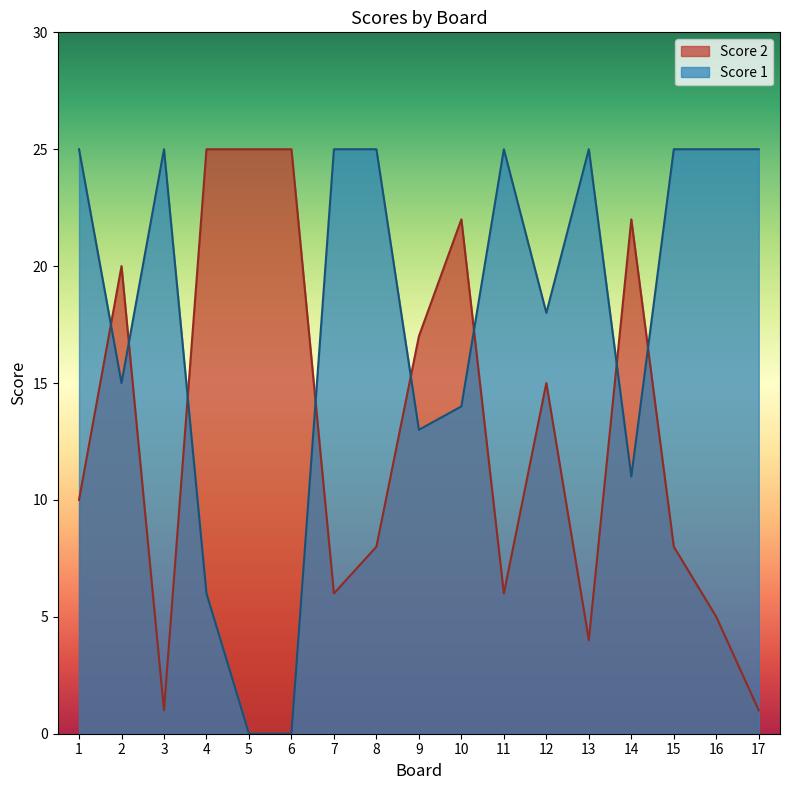

What is the difference between the highest and lowest values at 3?

24